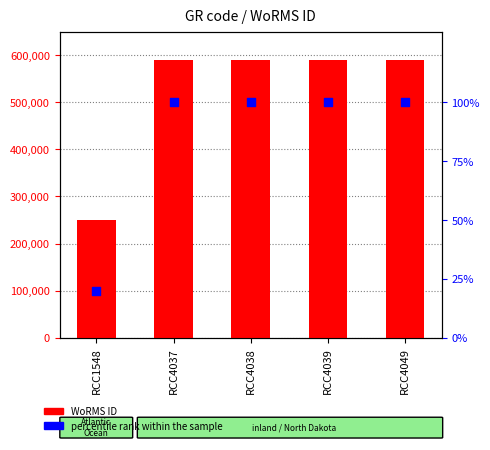

At which category is the sum across all series the highest?

RCC4037